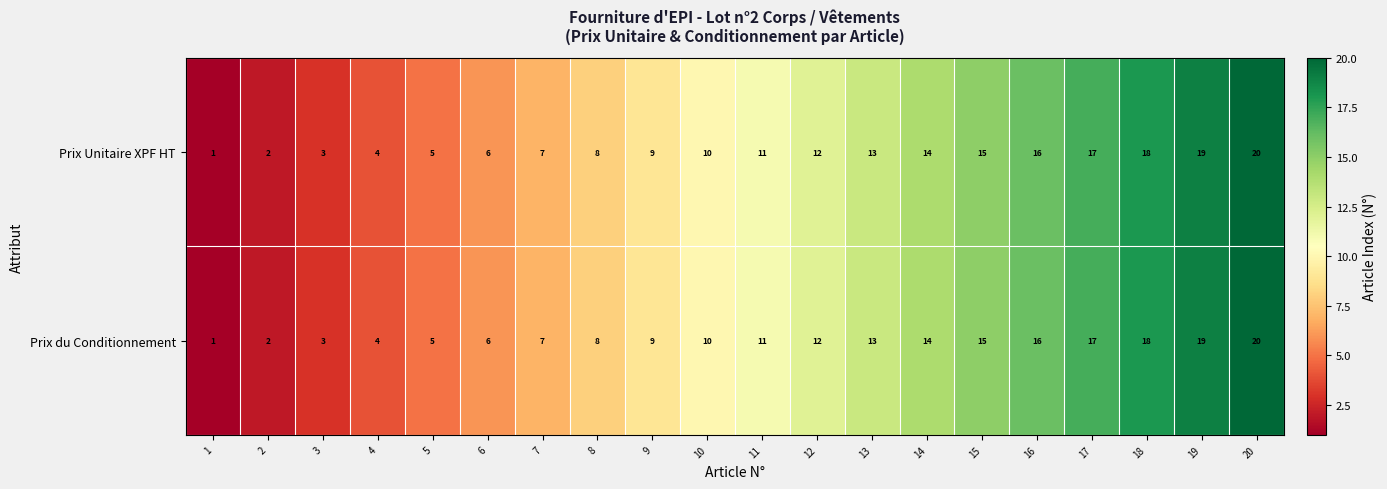

List the labels in order of Prix Unitaire XPF HT value, smallest first.

1, 2, 3, 4, 5, 6, 7, 8, 9, 10, 11, 12, 13, 14, 15, 16, 17, 18, 19, 20